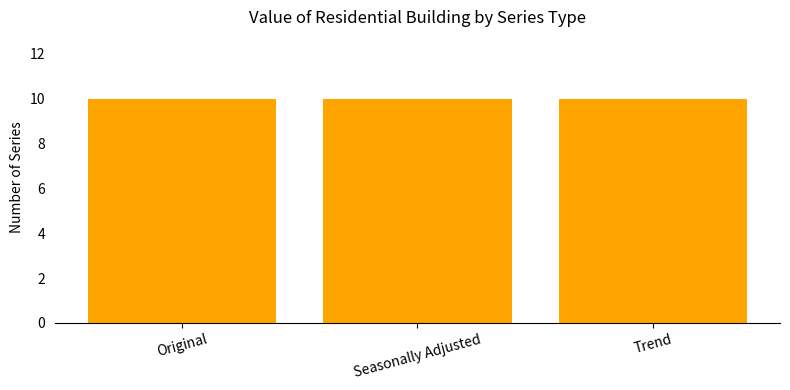

What are all the series names shown in the legend?

Original, Seasonally Adjusted, Trend